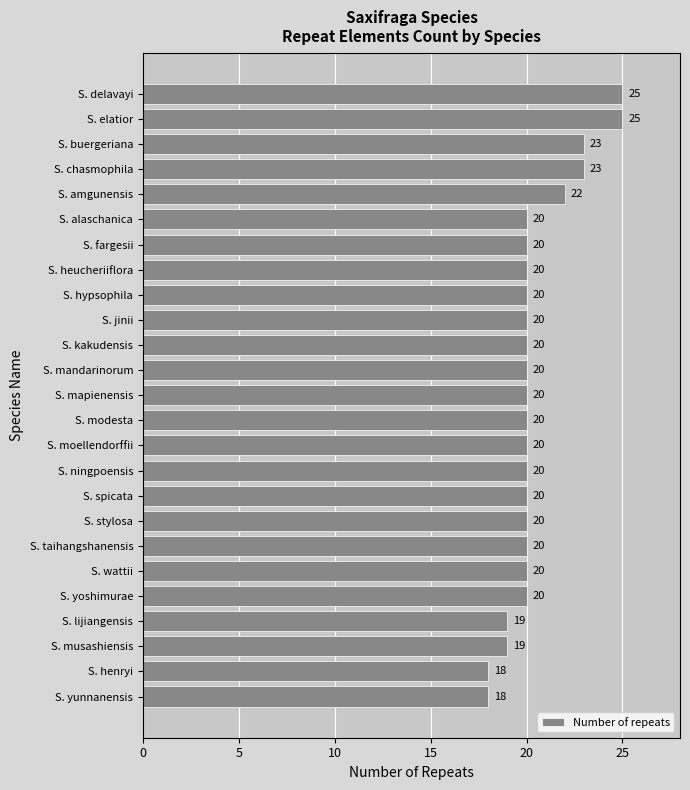

What is the difference between the maximum and minimum values?

7